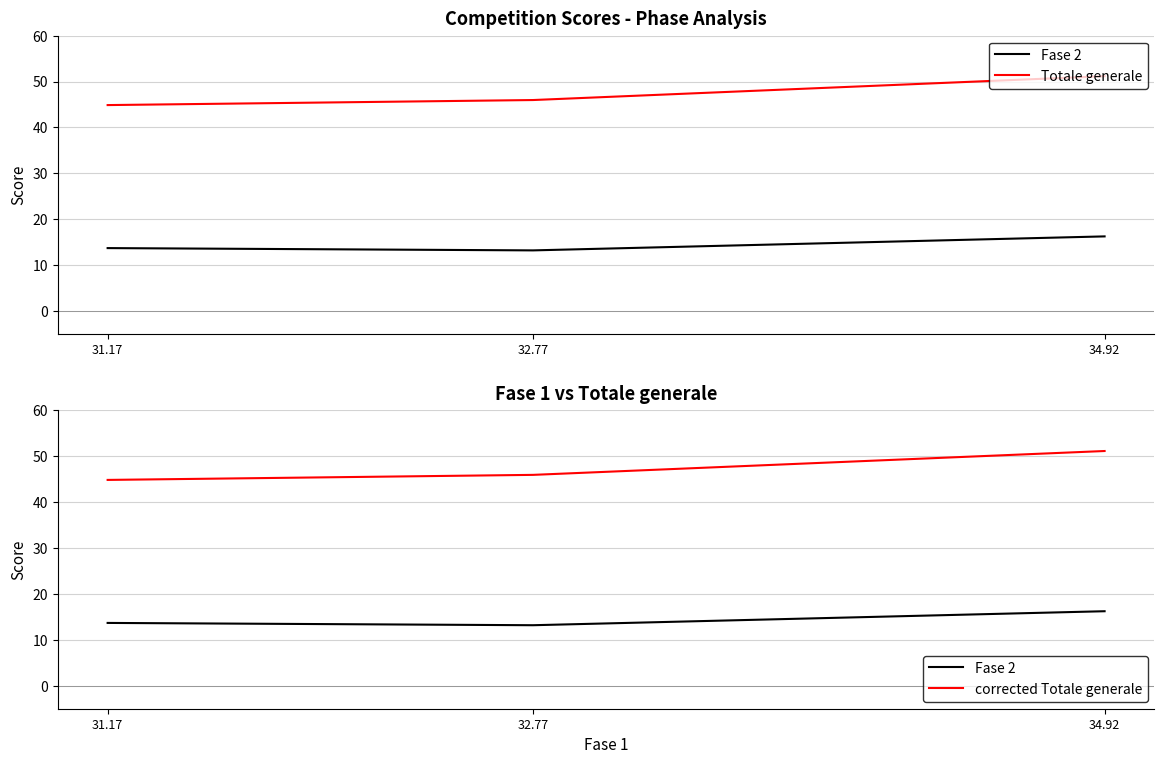

Which has a higher value, 34.92 or 32.77?

34.92